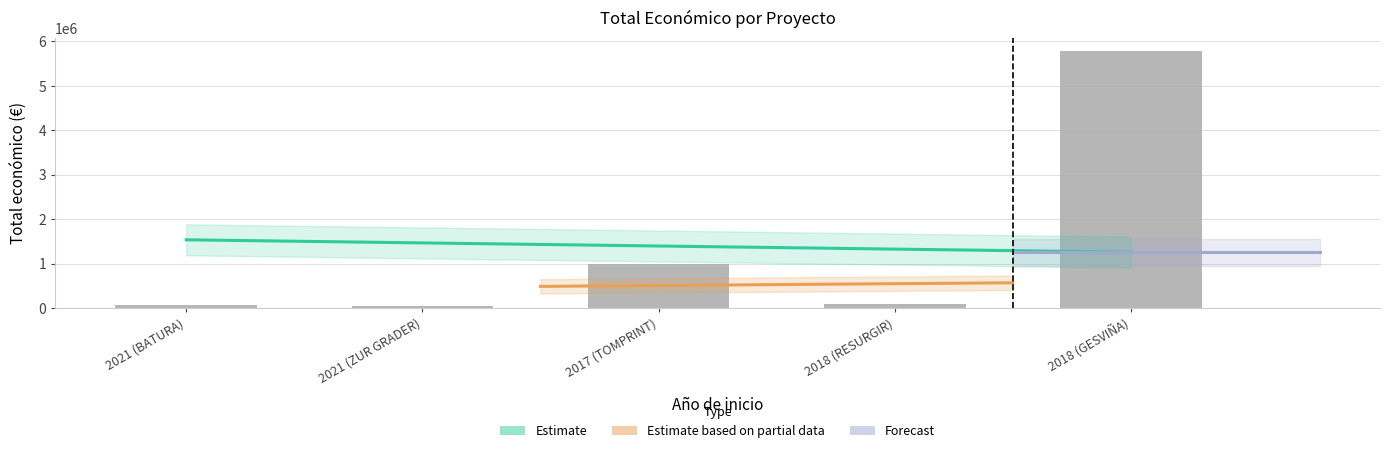

How many values exceed 90474?

2